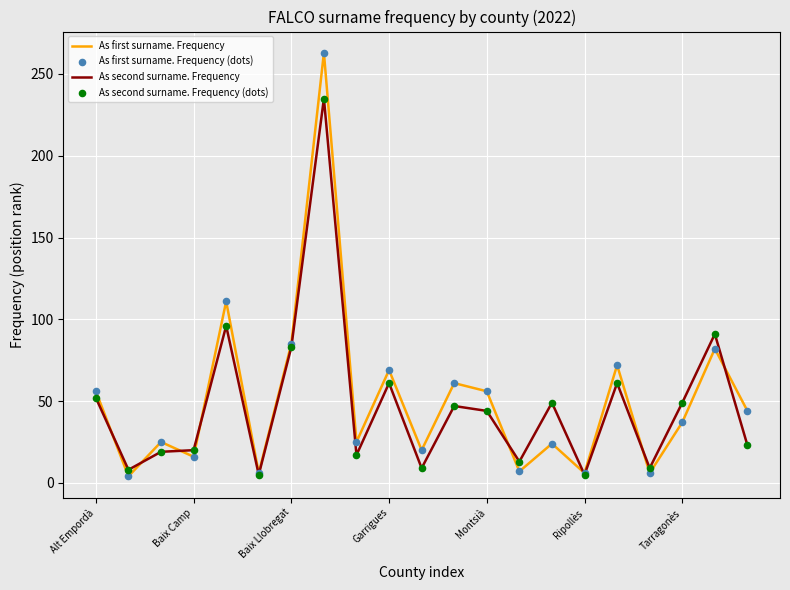

Rank the series by their maximum value, from highest to lowest.

As first surname. Frequency, As second surname. Frequency